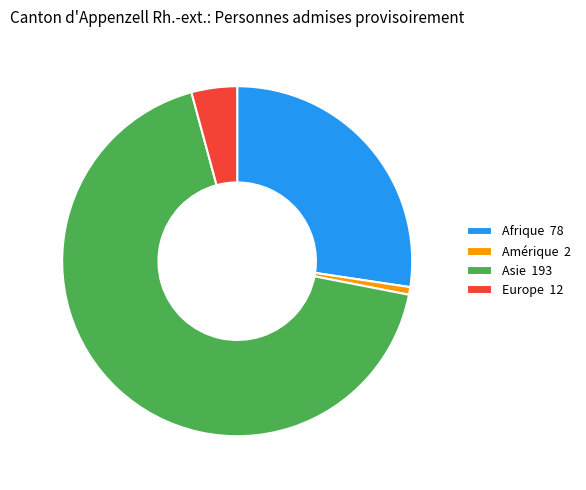

Is it true that Amérique is 11% of the pie?

False